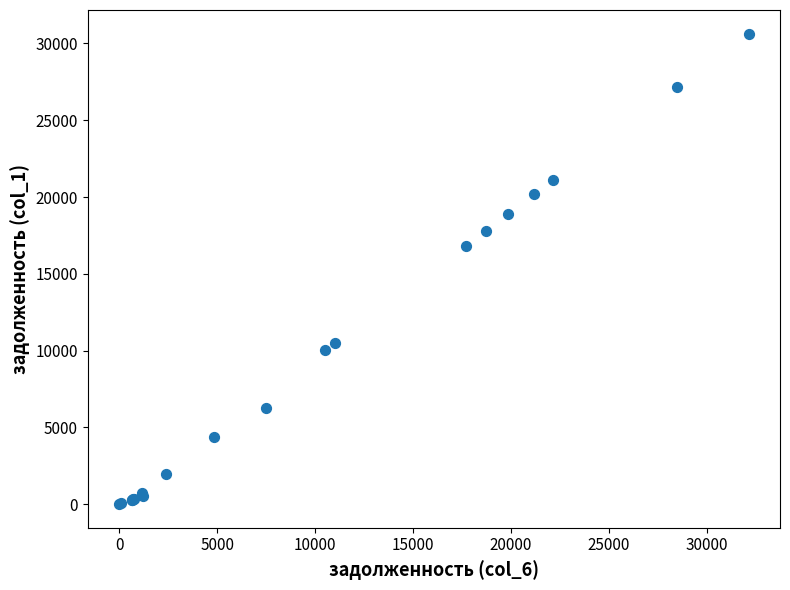

What Y value in the scatter plot is closest to 15323?

16788.1